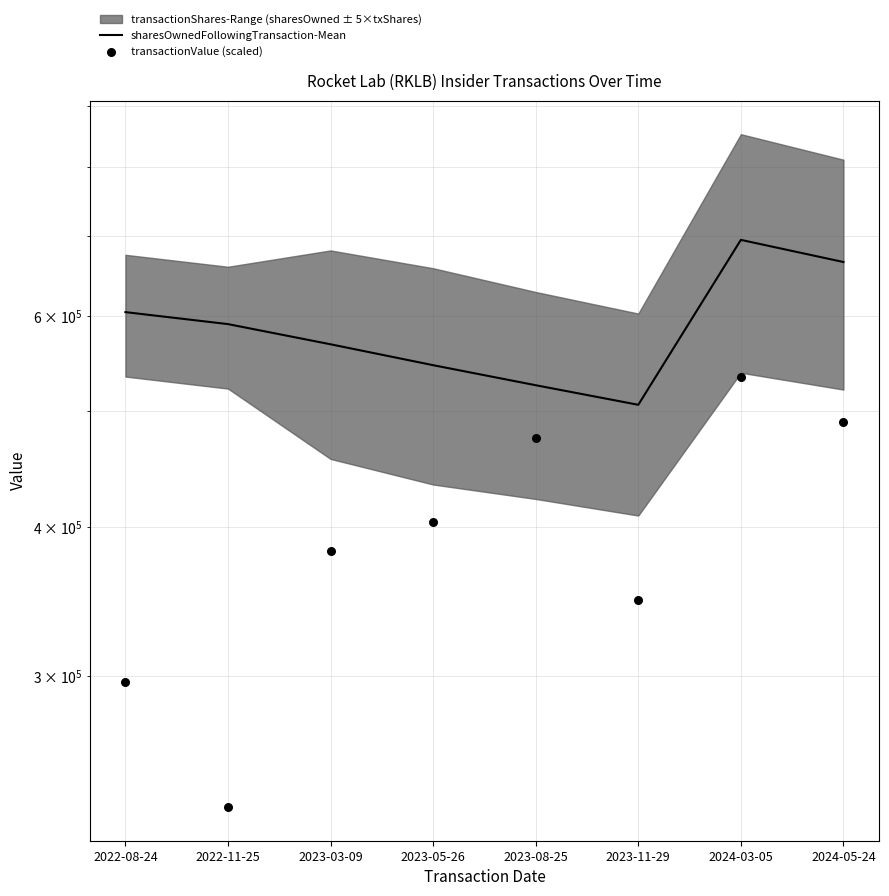

At how many categories does at least one series exceed 594396?

3